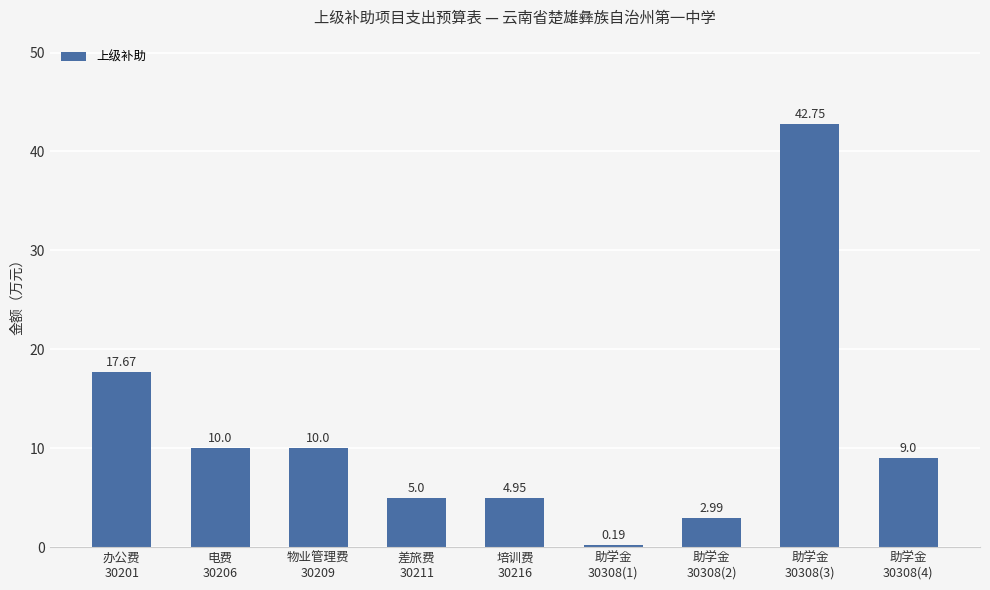

Which label corresponds to the smallest value in the chart?

助学金
30308(1)